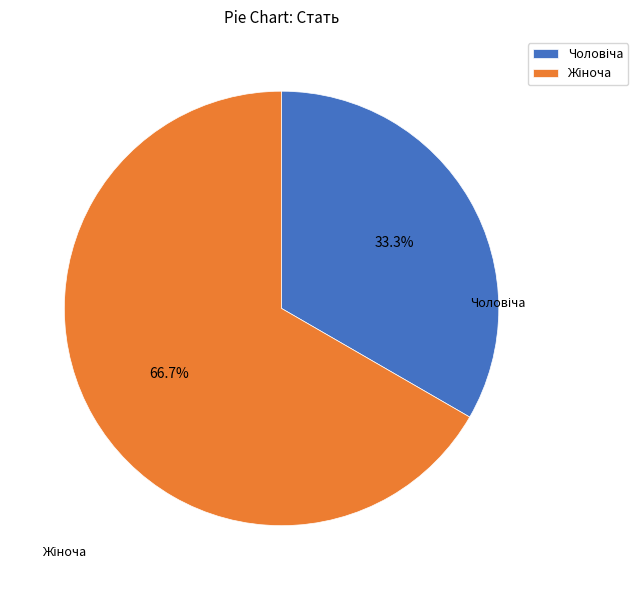

Does any single category account for the majority?

Yes